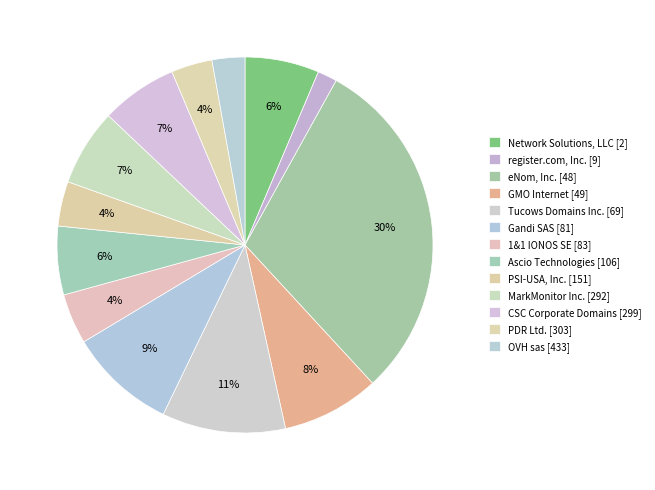

Which has a higher value, Tucows Domains Inc. [69] or PSI-USA, Inc. [151]?

Tucows Domains Inc. [69]